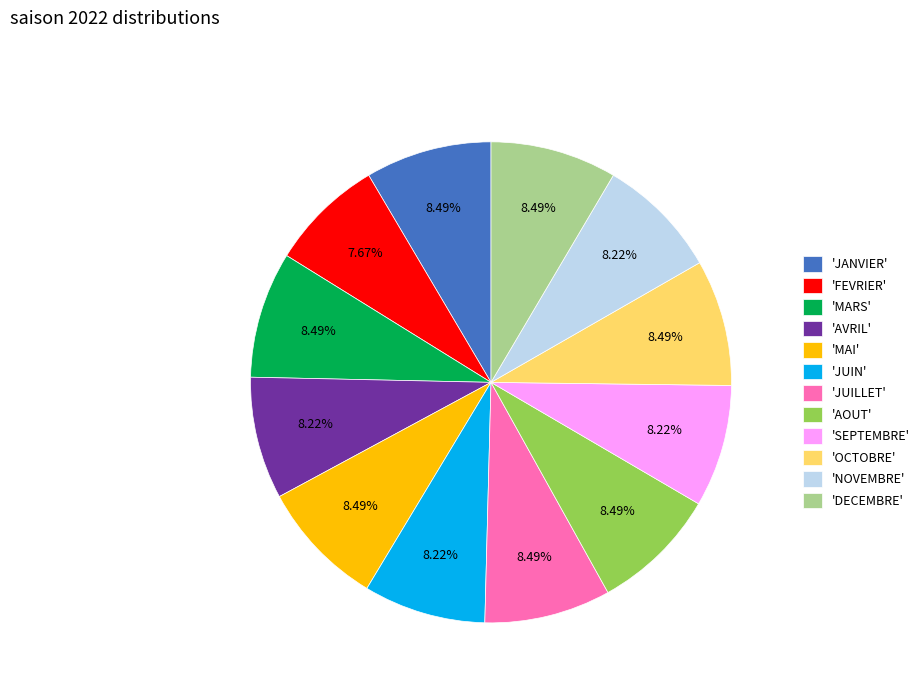

What is the ratio of the value at 'NOVEMBRE' to the value at 'JUIN'?

1.0